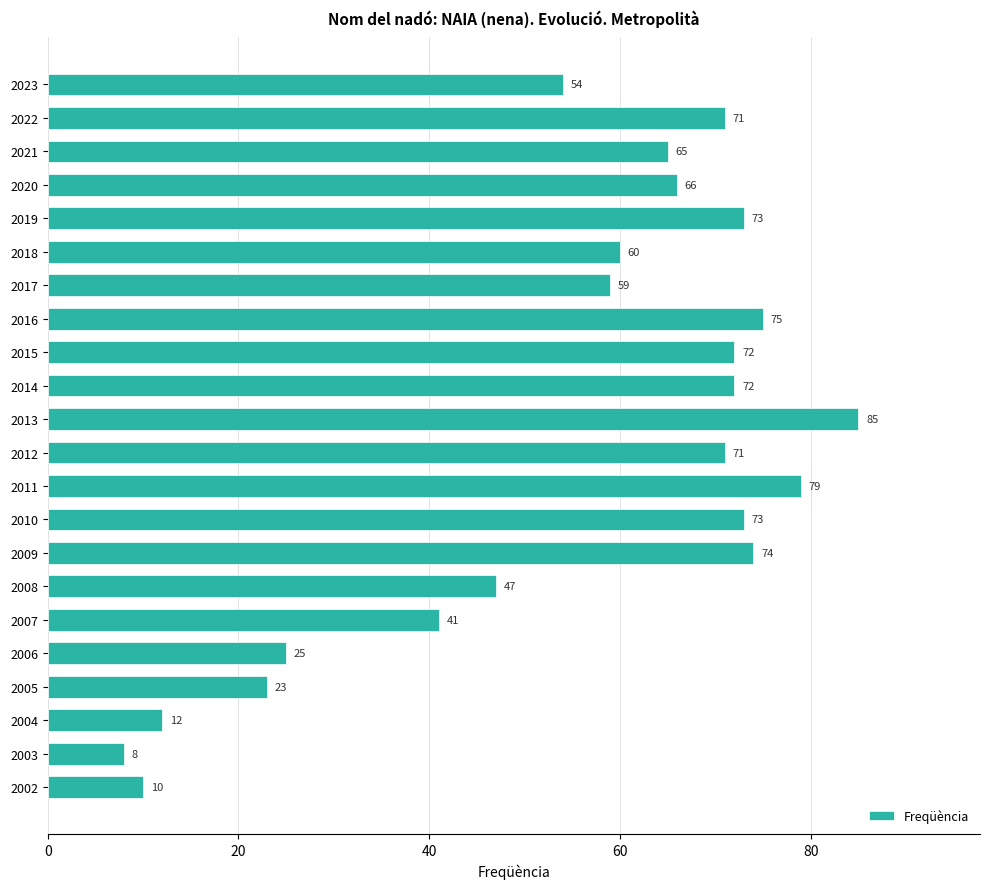

What is the difference between the second highest and minimum values?

71